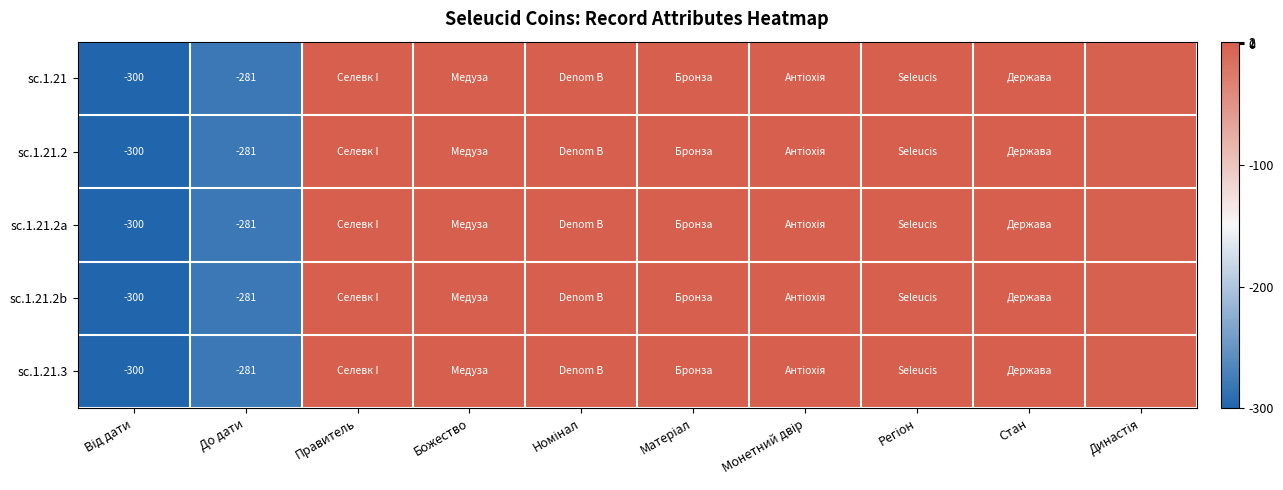

Which category has the lowest value across all series?

Від дати